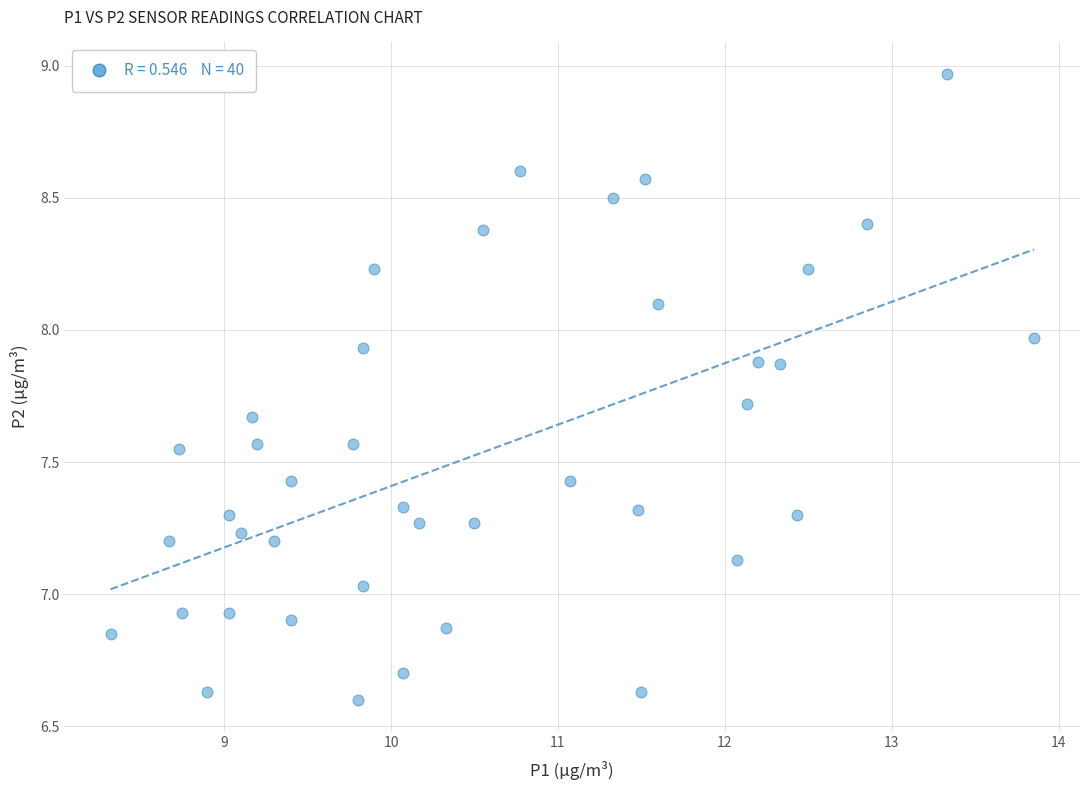

What is the range of Y values (max minus min)?

2.4